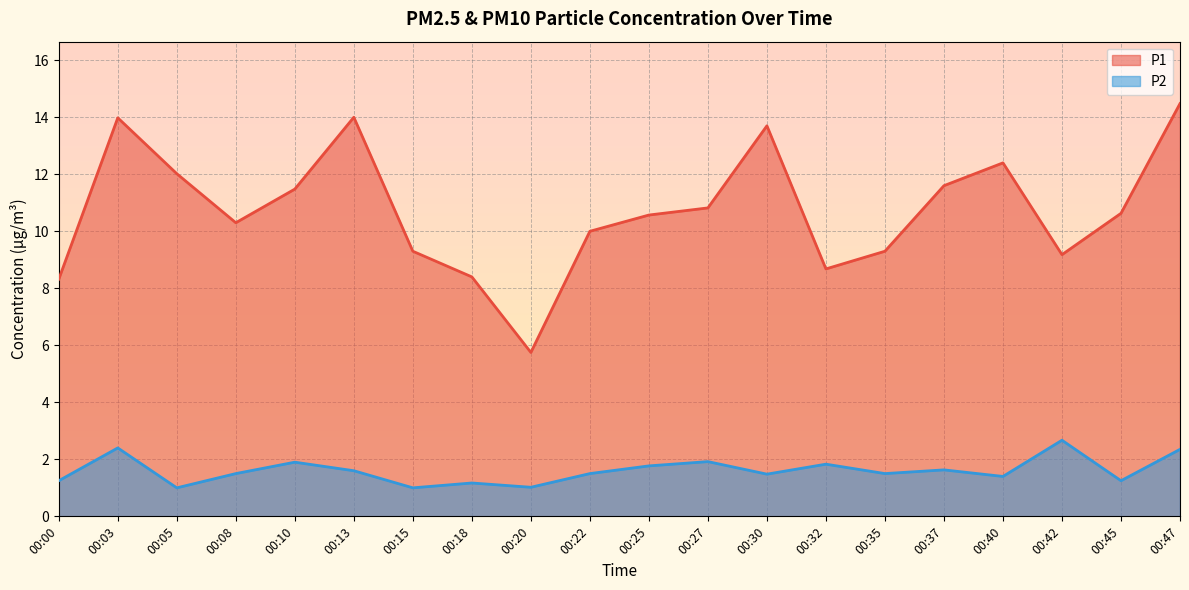

List the series in order of their peak value, highest first.

P1, P2